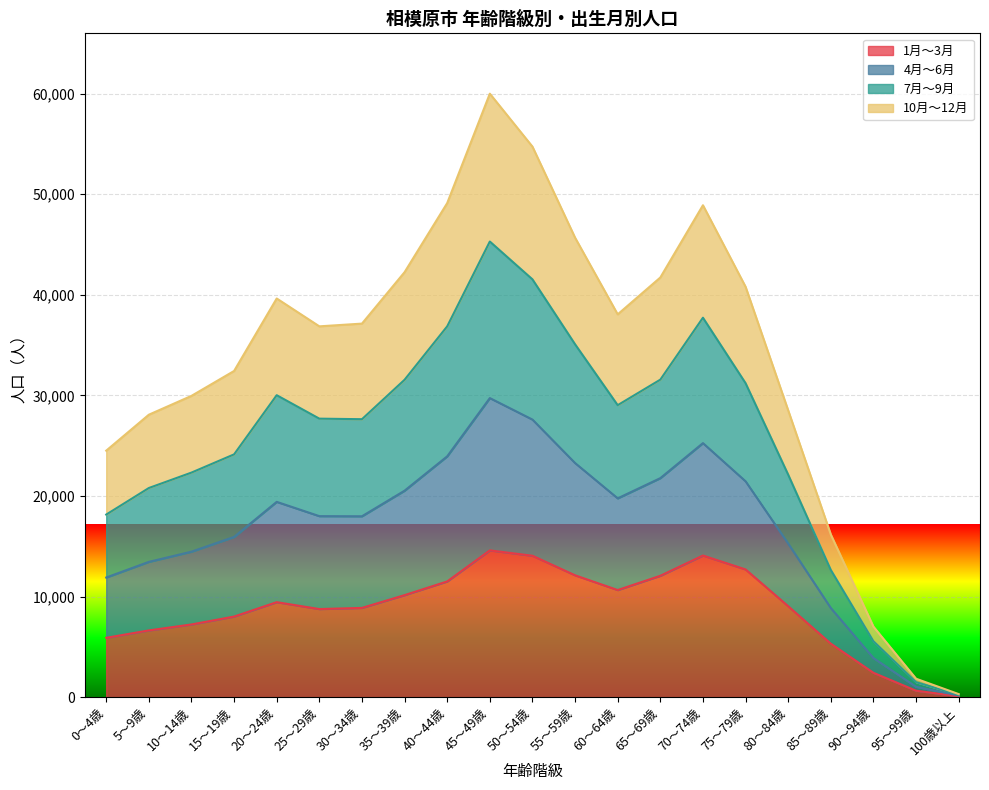

In 10月～12月, how many points are lower than both neighbors (excluding endpoints)?

2